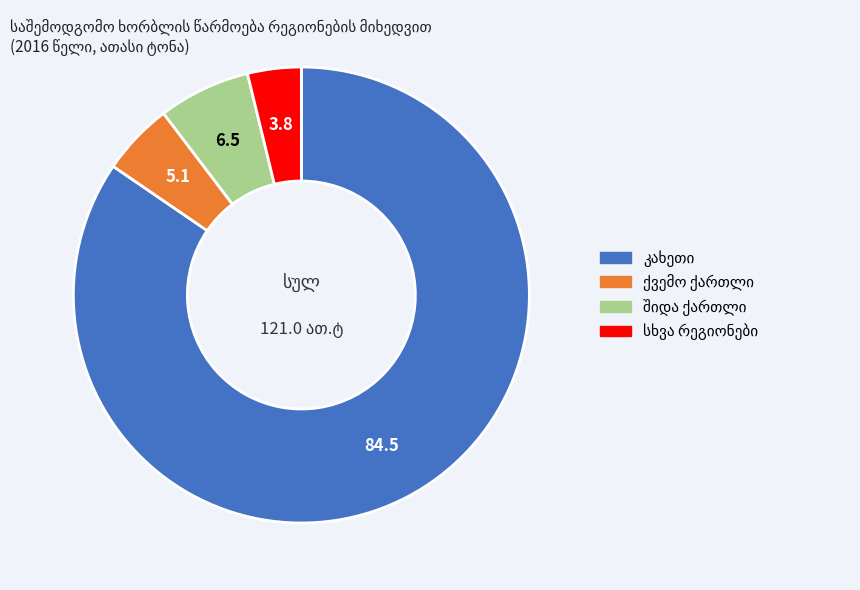

Does any single category account for the majority?

Yes